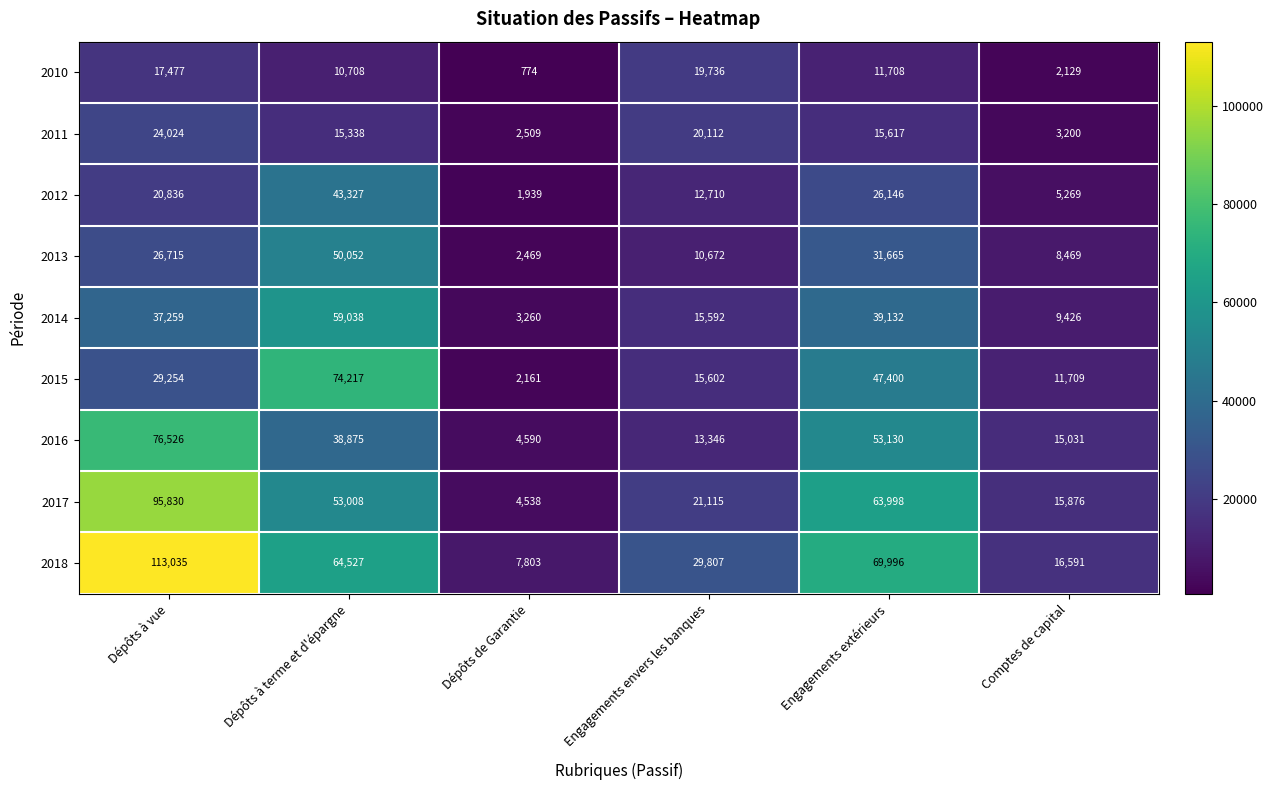

What is the average value of the 2015 series?

30057